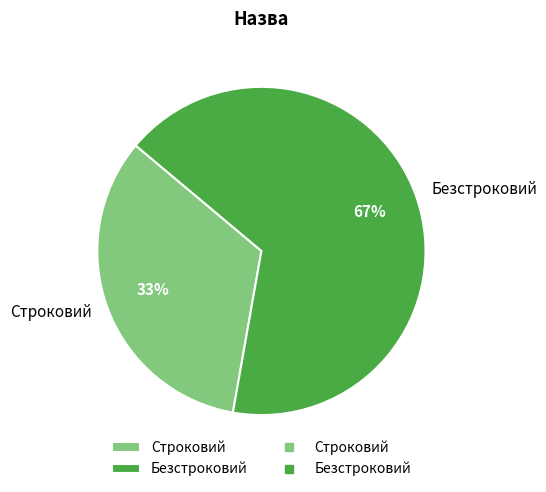

Does Строковий account for over 50% of the chart?

No